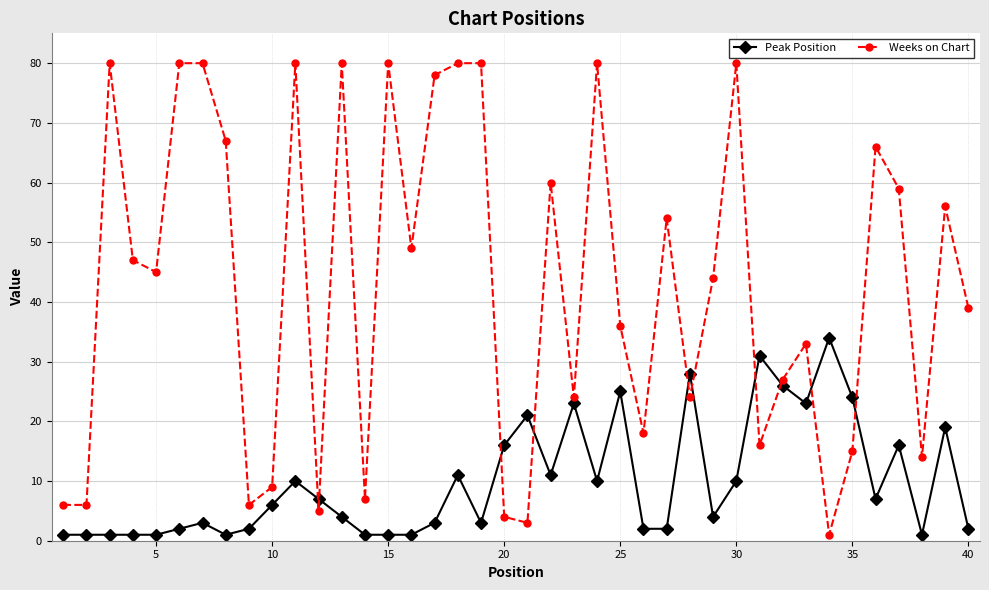

Which series ends up on top after the final intersection of Peak Position and Weeks on Chart?

Weeks on Chart